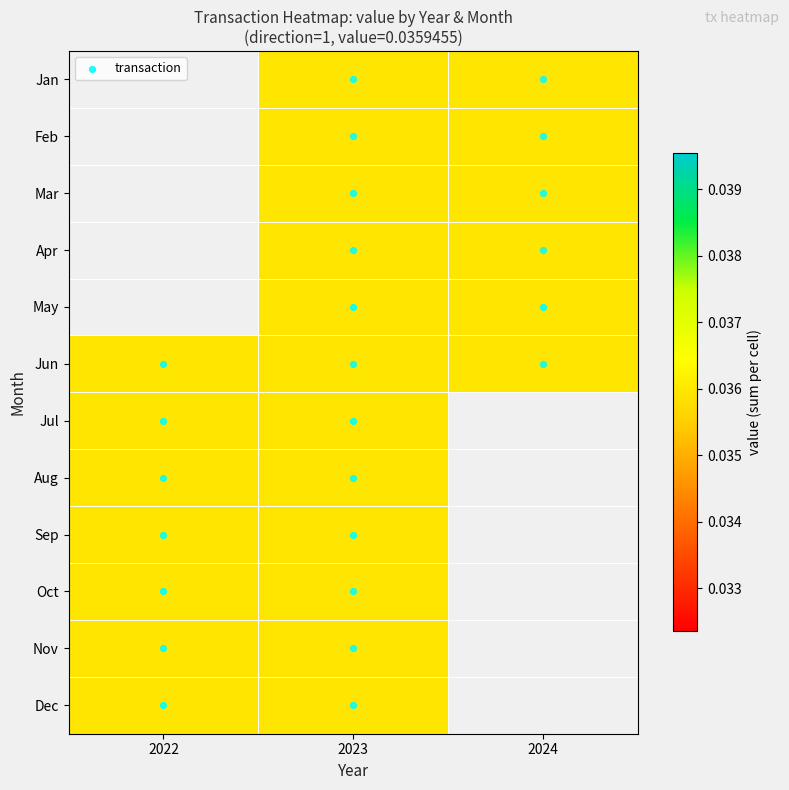

Which label corresponds to the smallest value in the chart?

2023